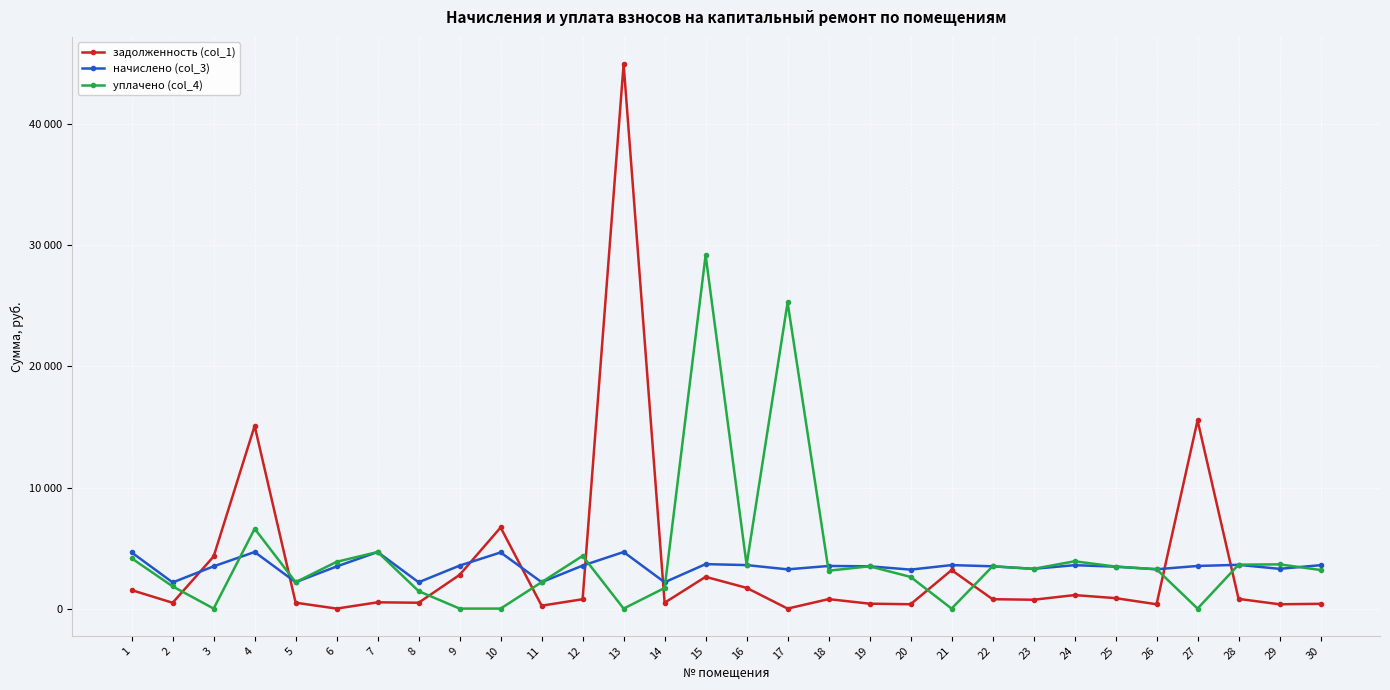

True or false: уплачено (col_4) has more than 1 interior local peaks.

True